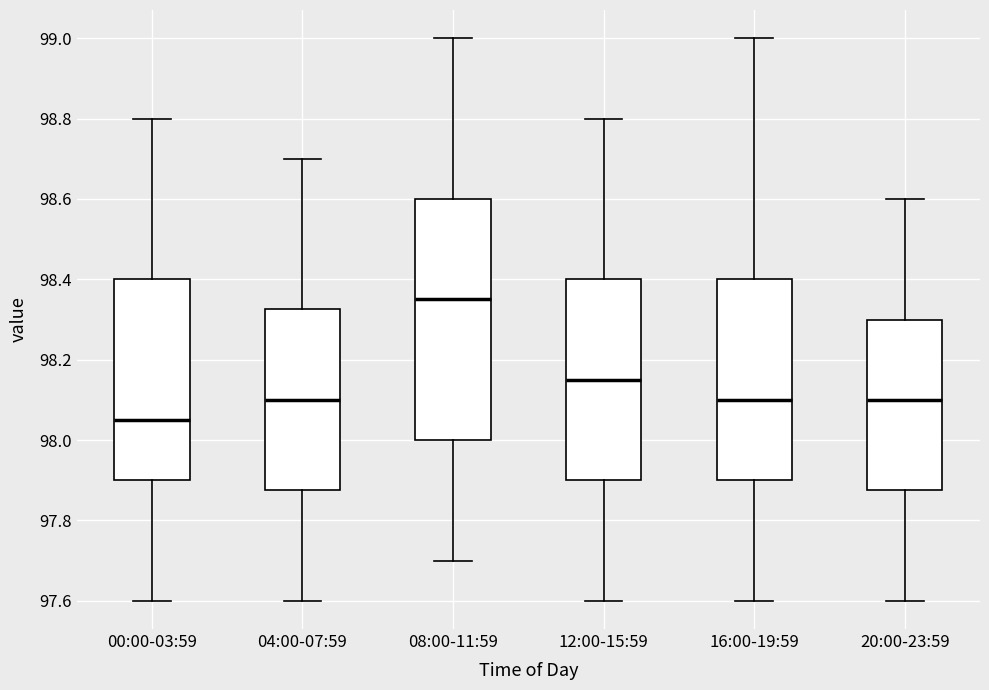

Reading left to right, read every box against the y-axis: the position of its median line, the range the box covers, and the ends of its whiskers. The values are not printed on the chart, so give them approximately, as read against the axis.

00:00-03:59: median 98.06, box 97.90 to 98.40, whiskers 97.60 to 98.80
04:00-07:59: median 98.10, box 97.88 to 98.32, whiskers 97.60 to 98.70
08:00-11:59: median 98.36, box 98.00 to 98.60, whiskers 97.70 to 99.00
12:00-15:59: median 98.16, box 97.90 to 98.40, whiskers 97.60 to 98.80
16:00-19:59: median 98.10, box 97.90 to 98.40, whiskers 97.60 to 99.00
20:00-23:59: median 98.10, box 97.88 to 98.30, whiskers 97.60 to 98.60